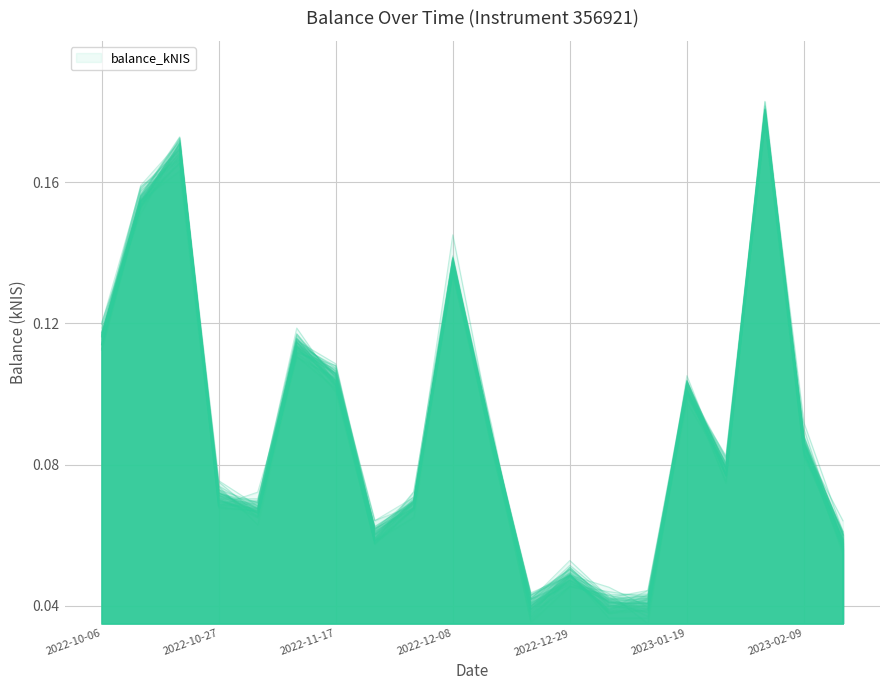

What is the sum of all values?

1.8